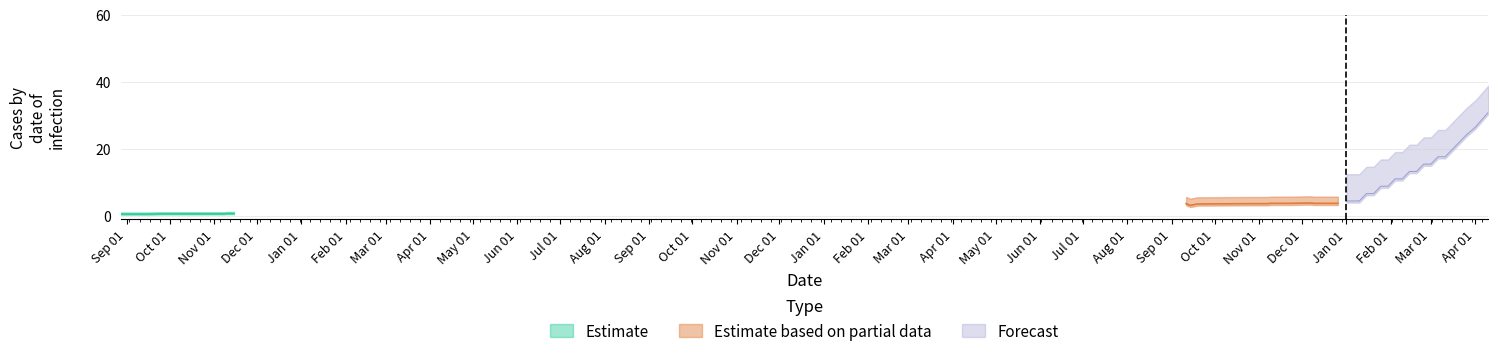

Reading left to right, extract all data points from this chart.

Estimate: 0.5	0.5	0.5	0.5	0.5	0.5	0.6	0.6	0.6	0.6	0.6	0.6	0.6	0.6	0.6	0.6	0.6	0.6	0.6	0.6
Estimate based on partial data: 3.6	3.1	3.5	3.6	3.6	3.6	3.7	3.7	3.7	3.7	3.8	3.8	3.7	3.7	3.7	3.7	3.7	3.7	3.7	3.7
Forecast: 4.4	4.4	4.4	6.6	6.6	8.8	8.8	11.0	11.0	13.2	13.2	15.4	15.4	17.6	17.6	19.8	22.0	24.2	26.4	30.8